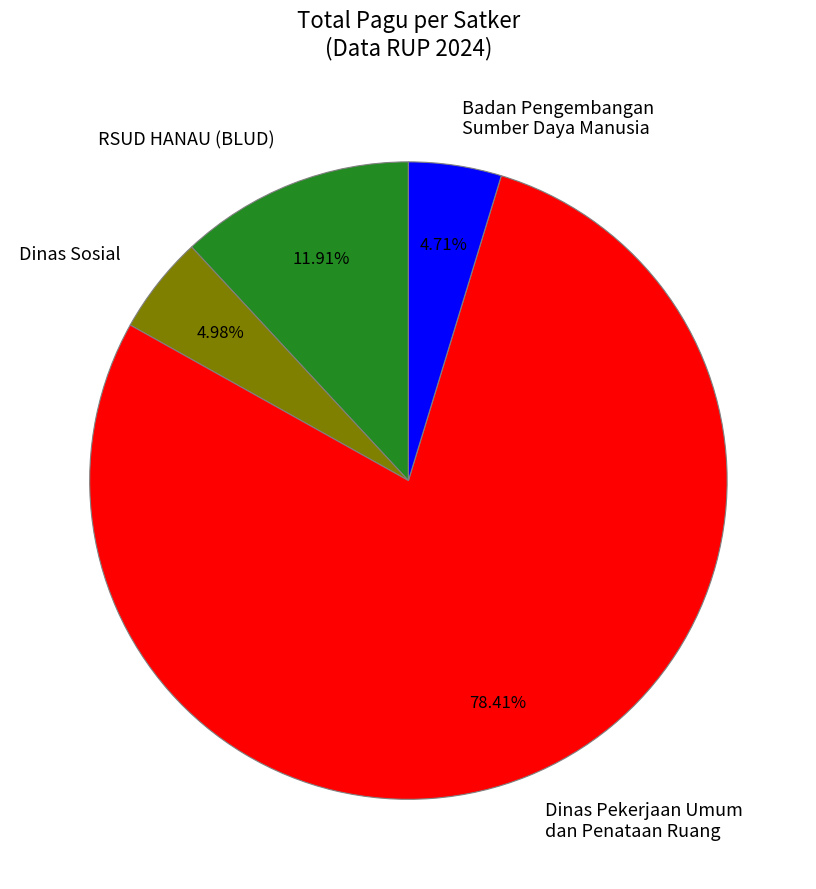

Which slice is the largest?

Dinas Pekerjaan Umum dan Penataan Ruang